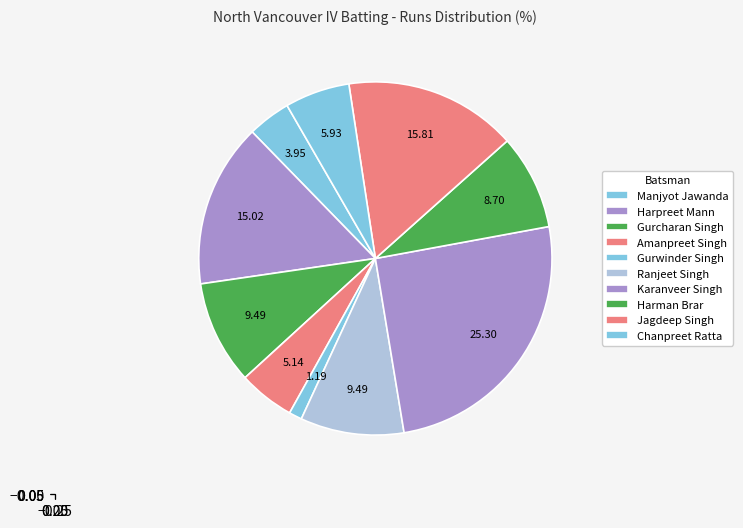

Is there a majority slice in this chart?

No